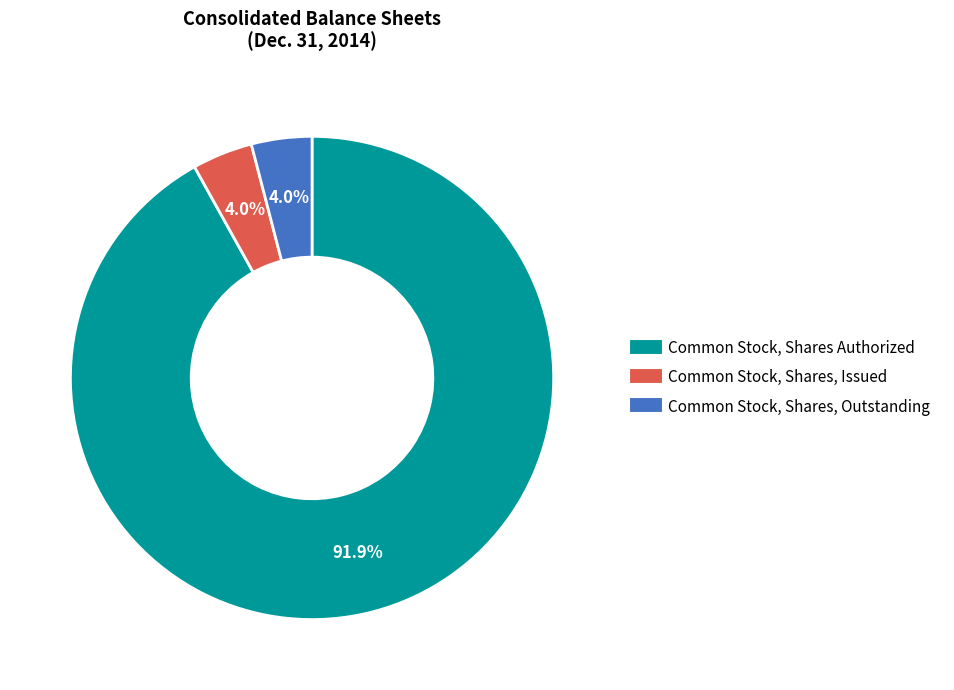

Is it true that Common Stock, Shares, Outstanding is 4% of the pie?

True